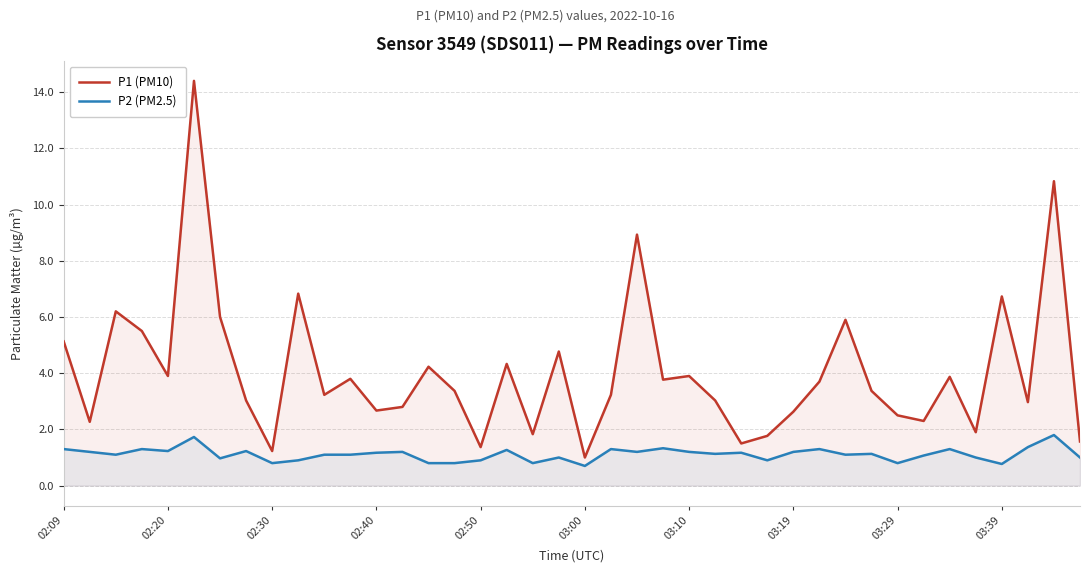

True or false: P1 (PM10) has more than 2 interior local peaks.

True